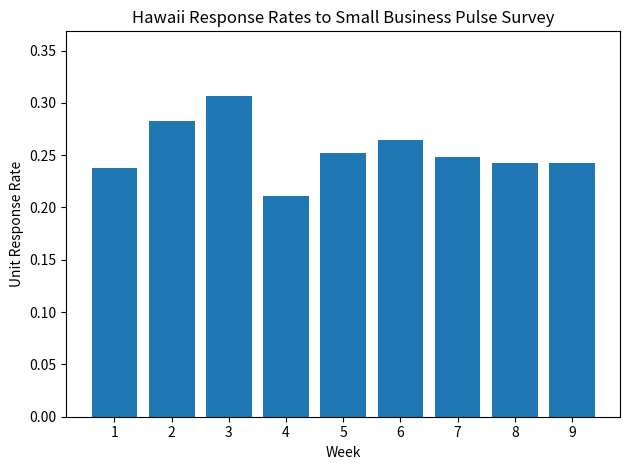

Which has a higher value, 5 or 1?

5